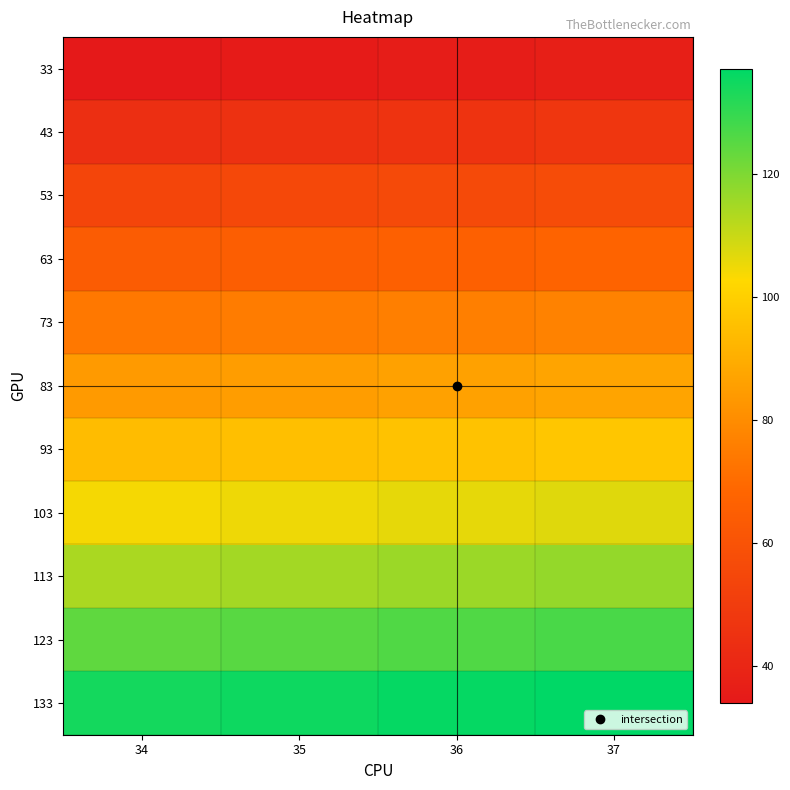

Reading right to left, extract all data points from this chart.

33: 37=37	36=36	35=35	34=34
43: 37=47	36=46	35=45	34=44
53: 37=57	36=56	35=55	34=54
63: 37=67	36=66	35=65	34=64
73: 37=77	36=76	35=75	34=74
83: 37=87	36=86	35=85	34=84
93: 37=97	36=96	35=95	34=94
103: 37=107	36=106	35=105	34=104
113: 37=117	36=116	35=115	34=114
123: 37=127	36=126	35=125	34=124
133: 37=137	36=136	35=135	34=134